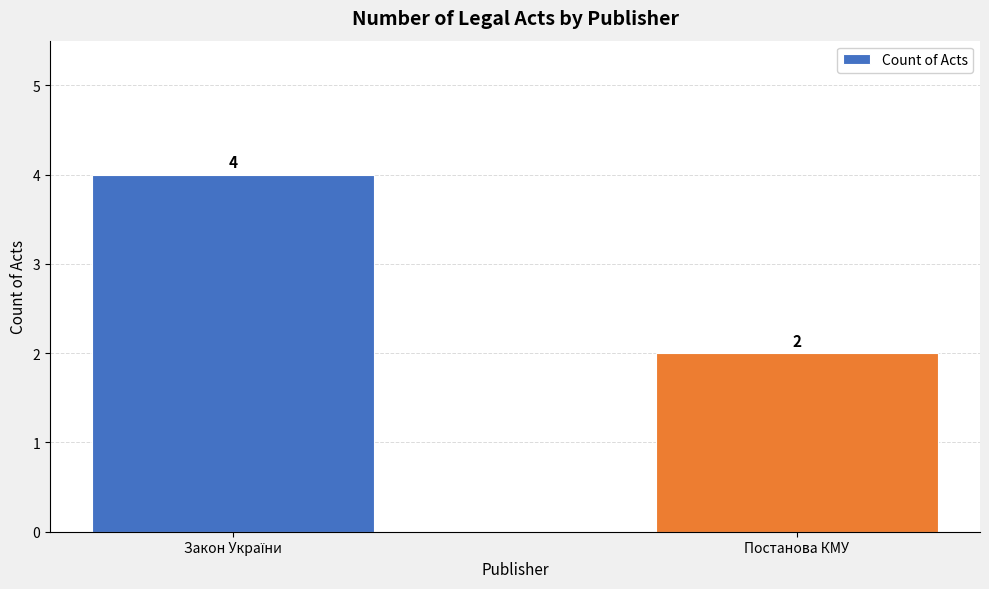

Is it true that the value at Постанова КМУ is 1?

False